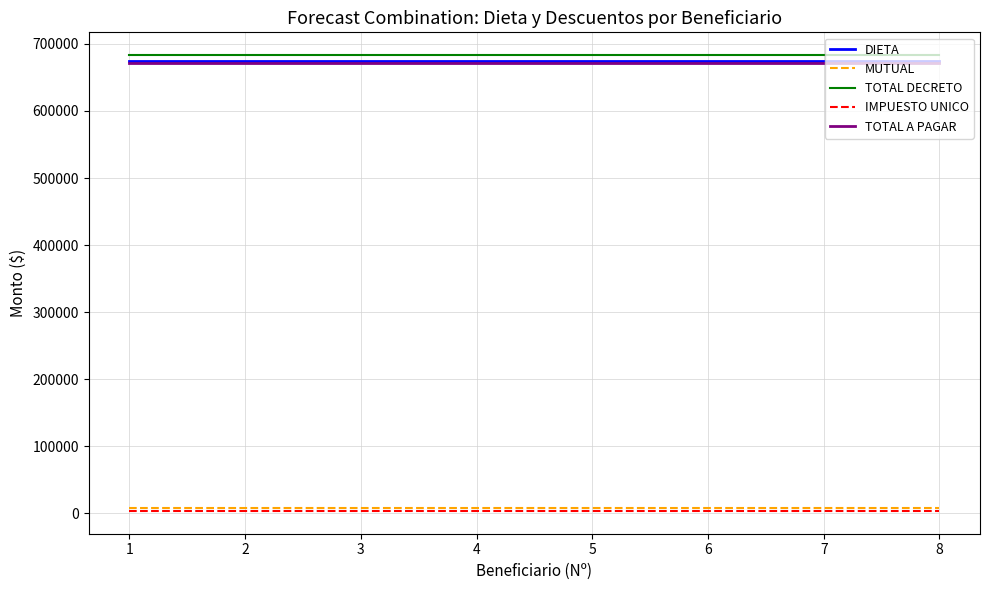

What are all the series names shown in the legend?

DIETA, MUTUAL, TOTAL DECRETO, IMPUESTO UNICO, TOTAL A PAGAR